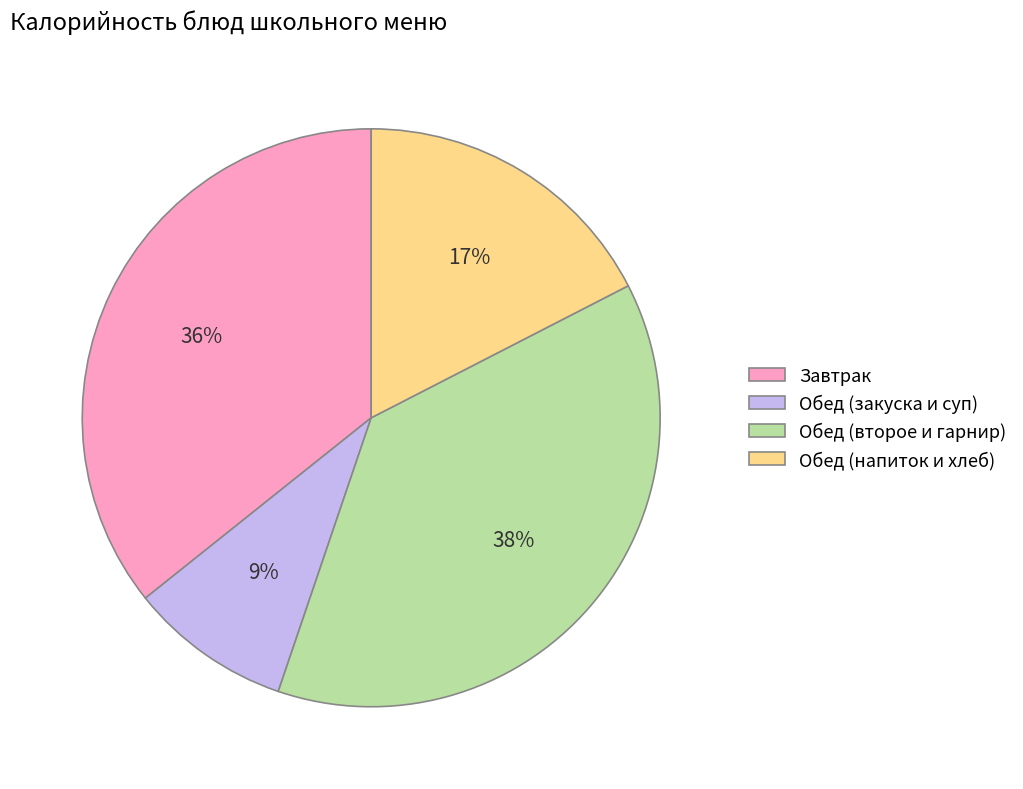

What is the smallest slice in the pie chart?

Обед (закуска и суп)